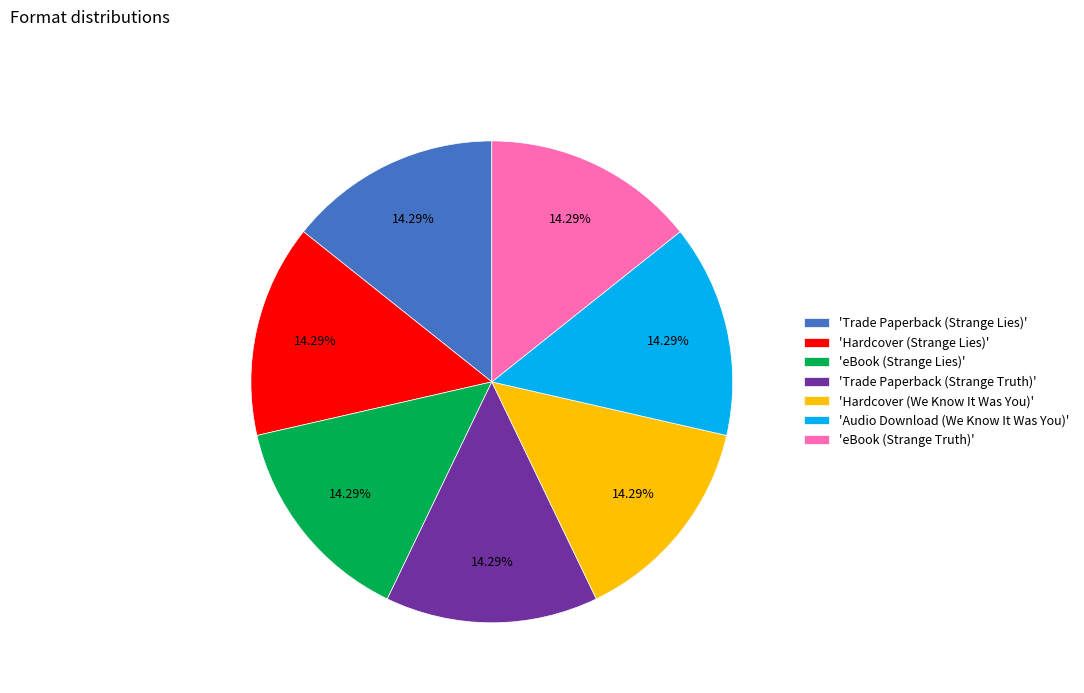

Does any single category account for the majority?

No